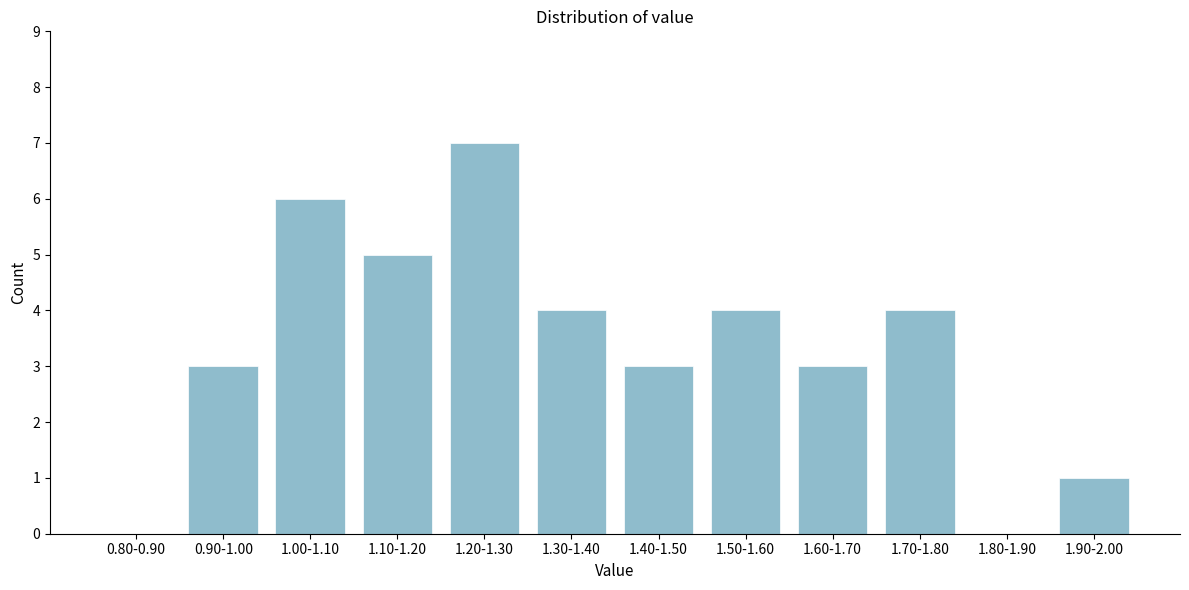

Reading left to right, extract all data points from this chart.

0.80-0.90=0	0.90-1.00=3	1.00-1.10=6	1.10-1.20=5	1.20-1.30=7	1.30-1.40=4	1.40-1.50=3	1.50-1.60=4	1.60-1.70=3	1.70-1.80=4	1.80-1.90=0	1.90-2.00=1